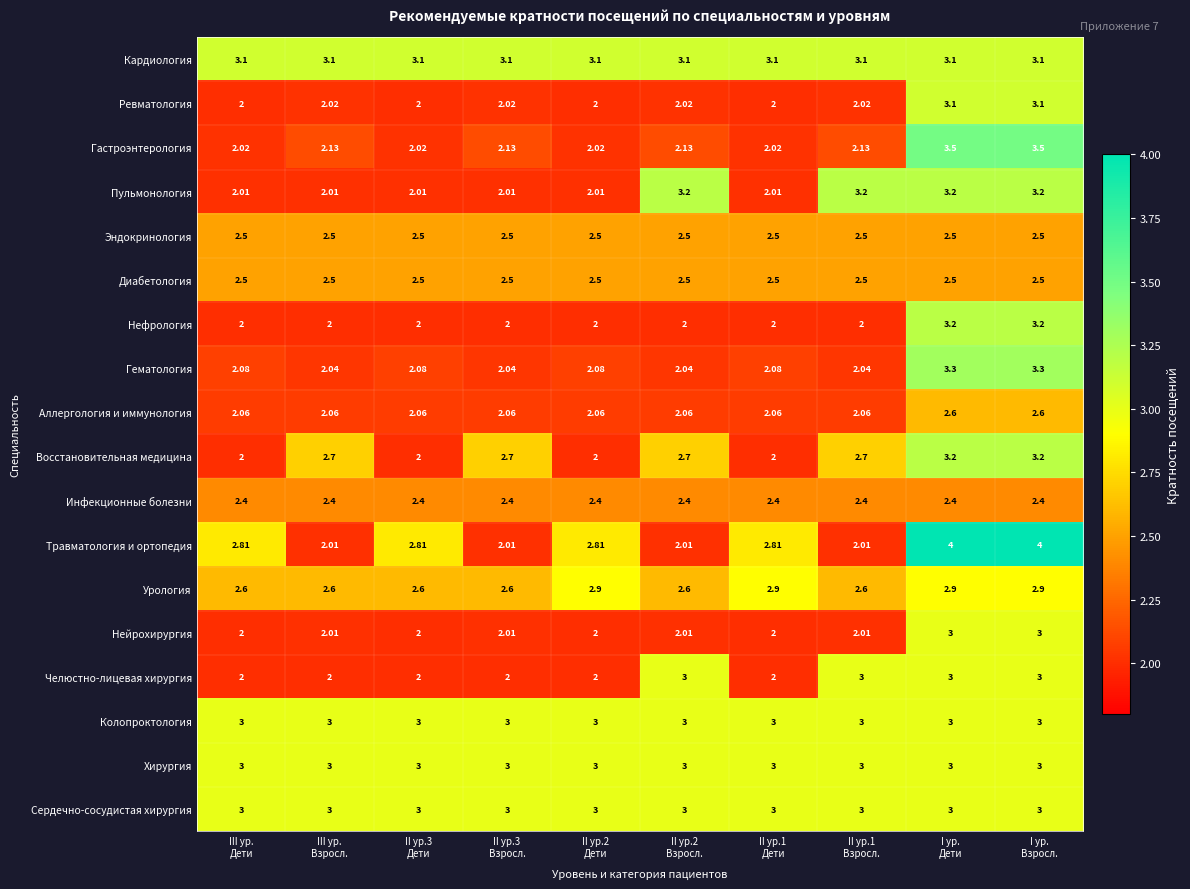

Which series has the largest total across all categories?

Кардиология